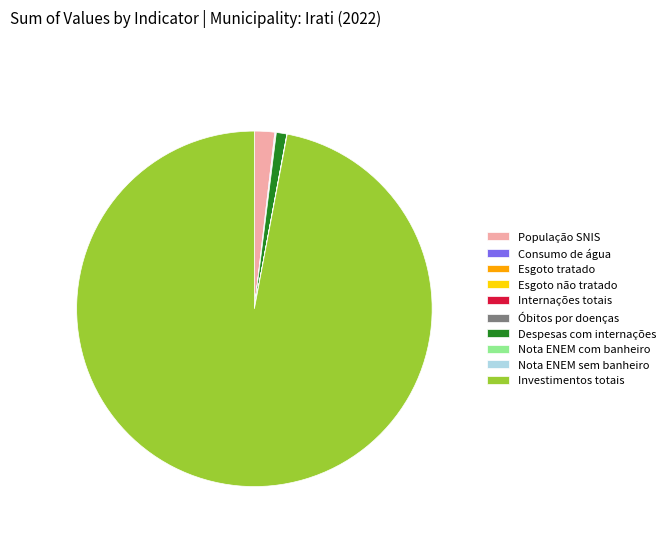

Is there any slice that represents more than half of the pie?

Yes